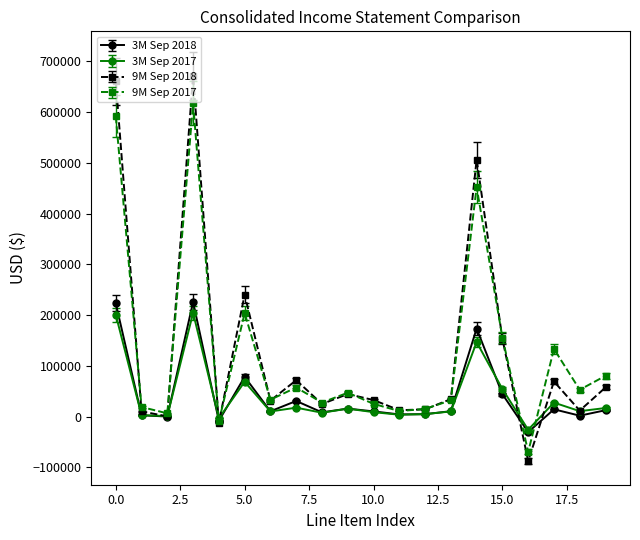

True or false: 3M Sep 2018 has more than 1 points higher than both neighbors.

True